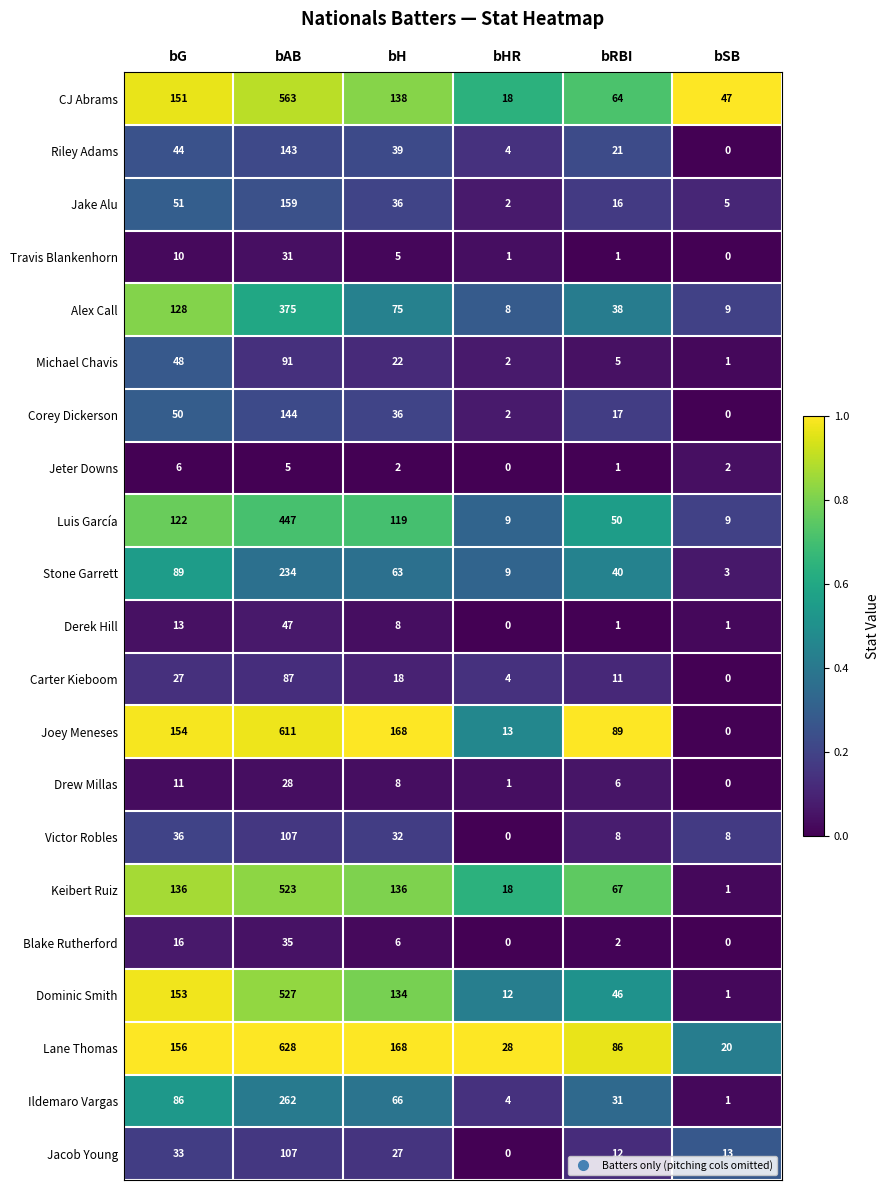

What is the maximum value for Jeter Downs?

6